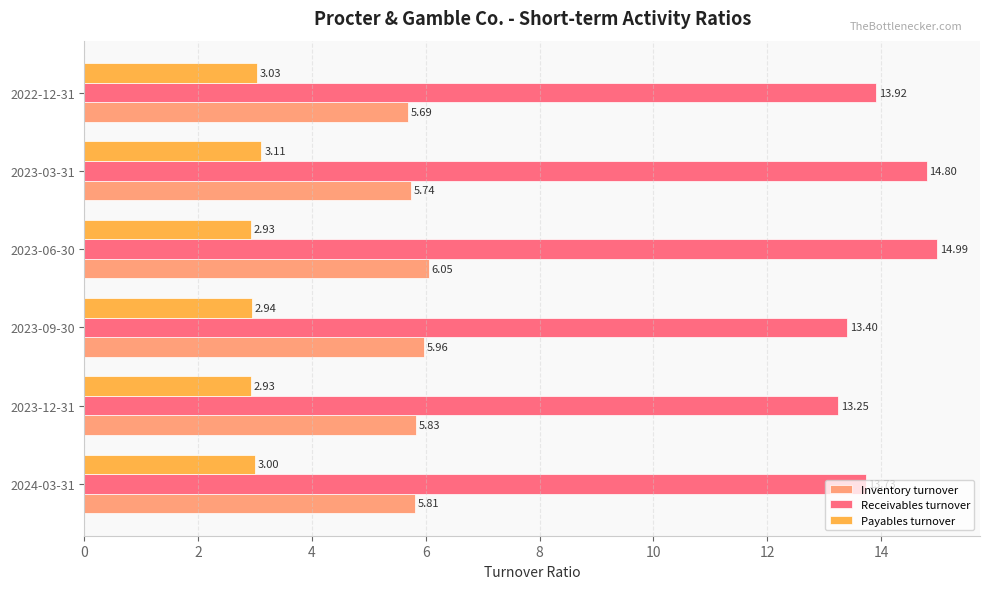

What is the difference between the second highest and second lowest values in the Payables turnover series?

0.1